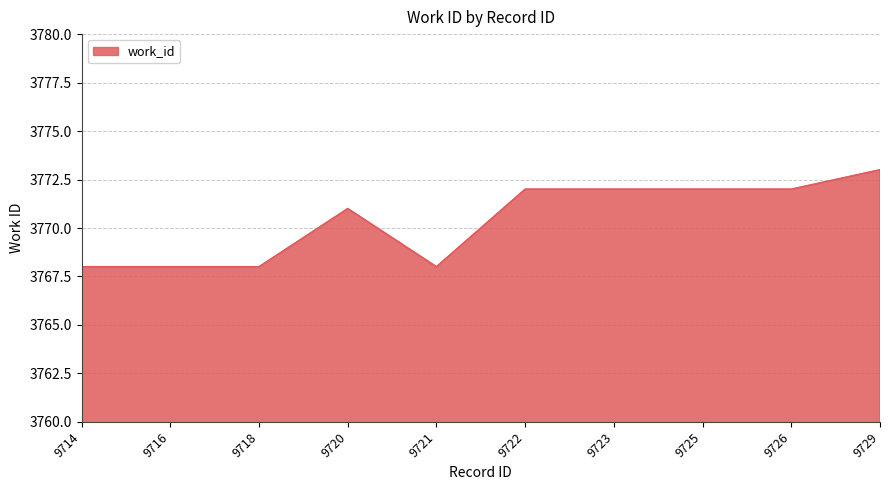

What is the approximate value at 9718?

3768